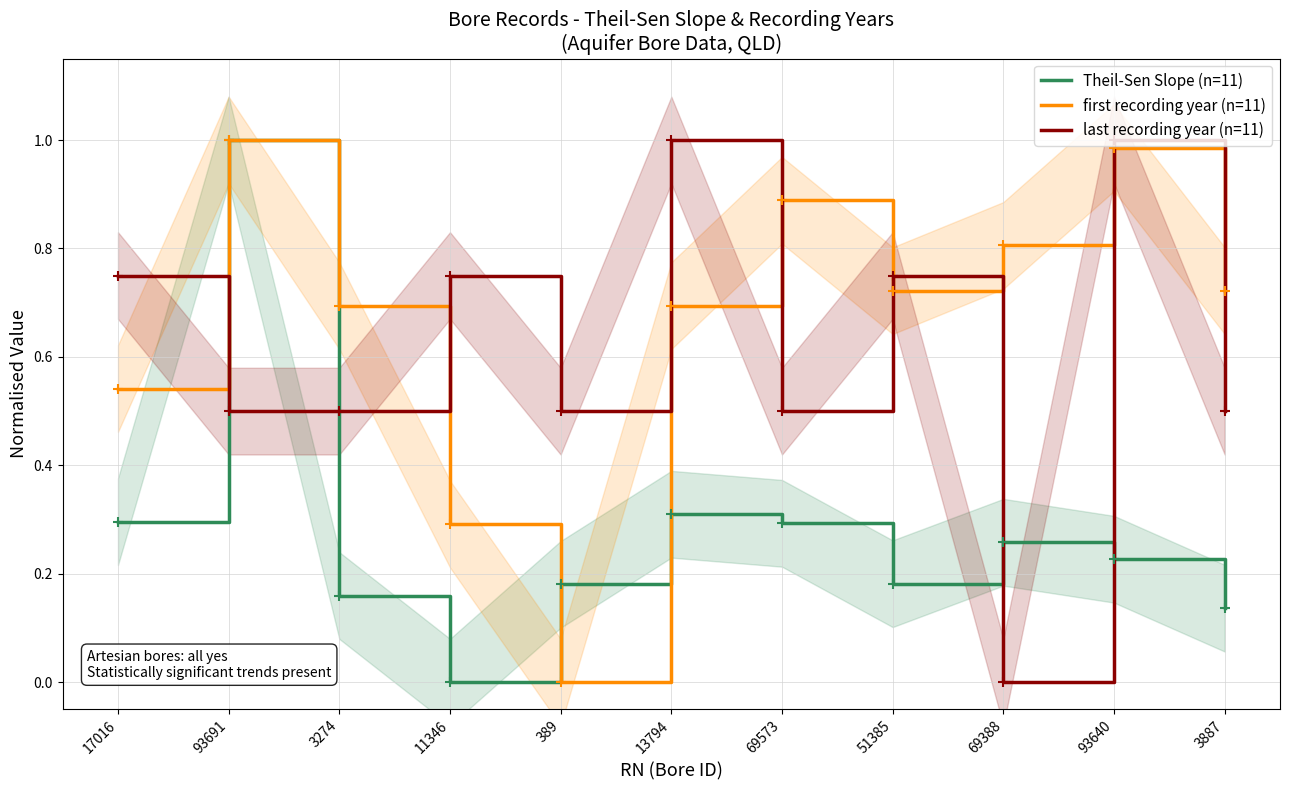

How many positive values does the Theil-Sen Slope (n=11) series have?

10